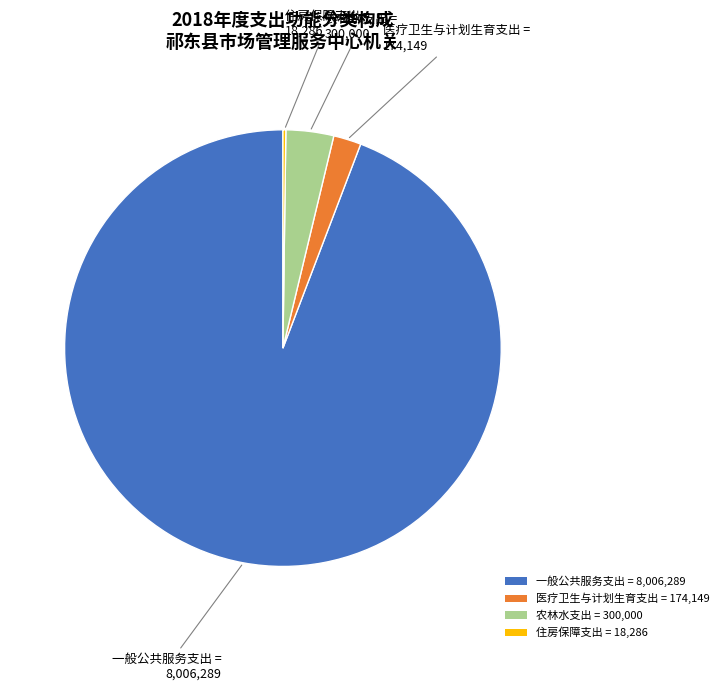

Is the sum of 医疗卫生与计划生育支出 = 174,149 and 农林水支出 = 300,000 greater than half?

No